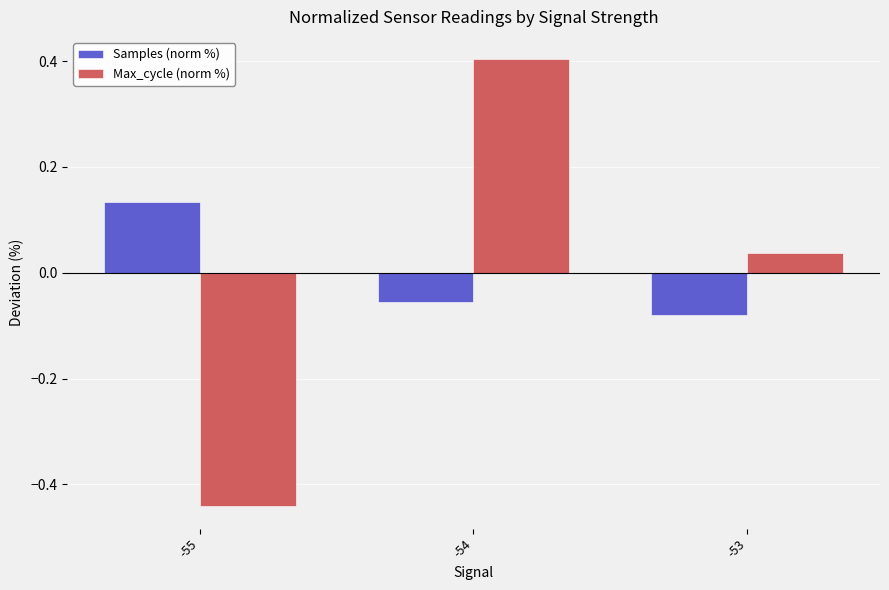

Which category has the lowest value across all series?

-55